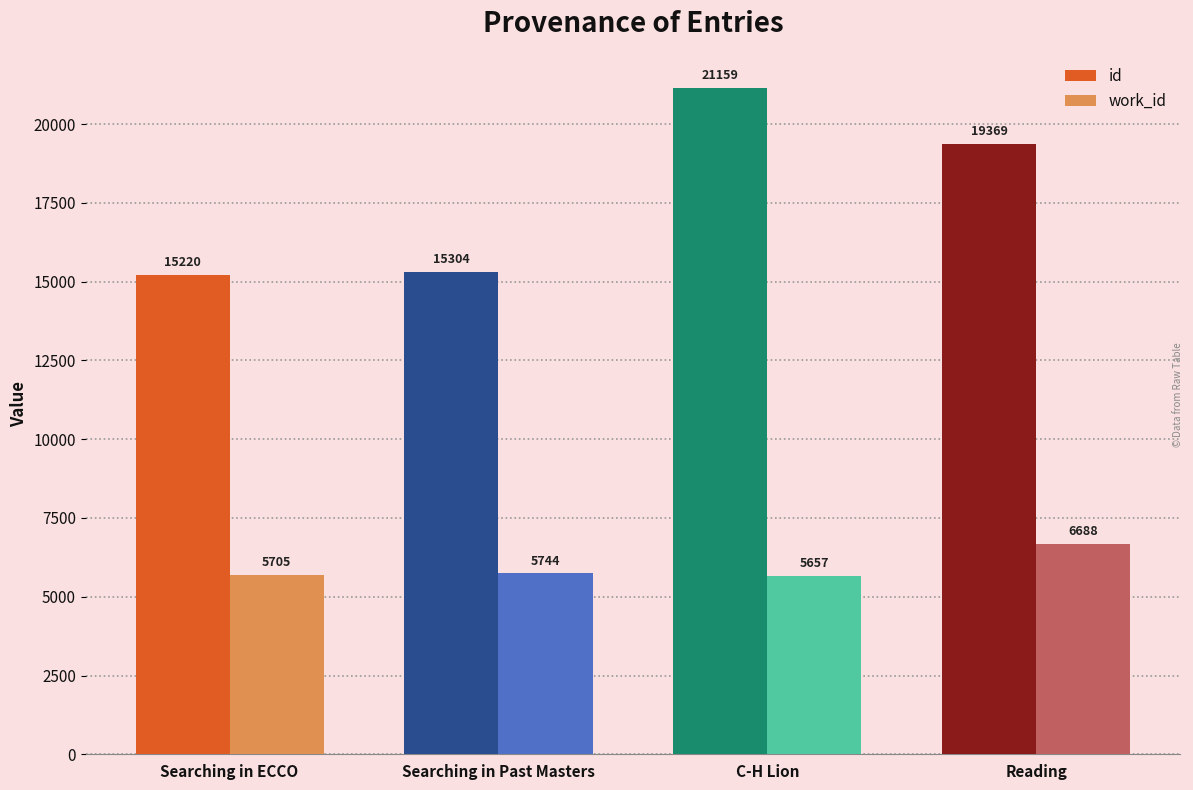

What is the label of the 1st bar from the left?

Searching in ECCO